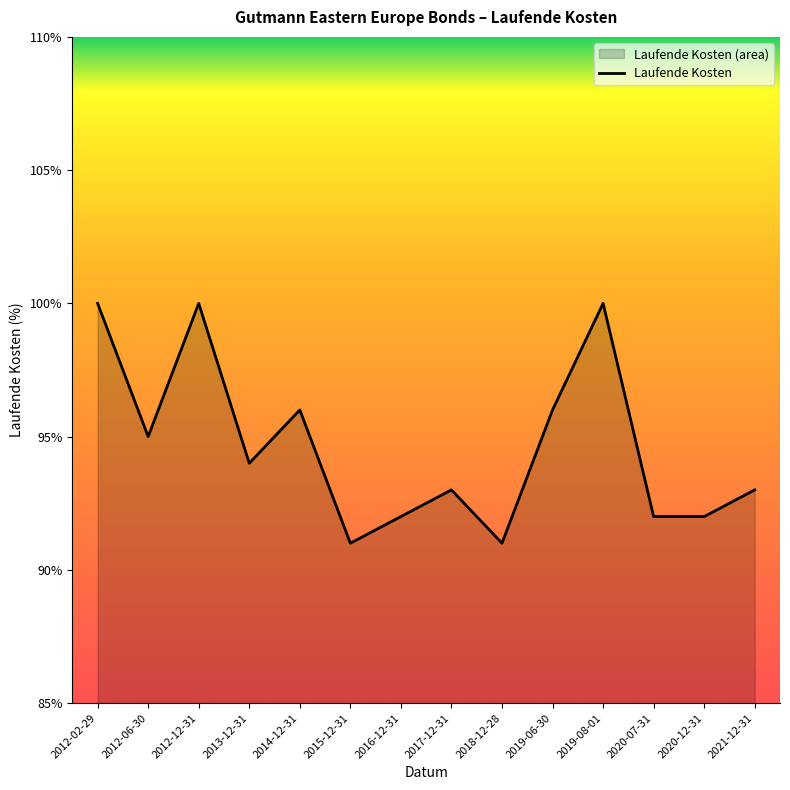

List the labels in order of value, smallest first.

2015-12-31, 2018-12-28, 2016-12-31, 2020-07-31, 2020-12-31, 2017-12-31, 2021-12-31, 2013-12-31, 2012-06-30, 2014-12-31, 2019-06-30, 2012-02-29, 2012-12-31, 2019-08-01